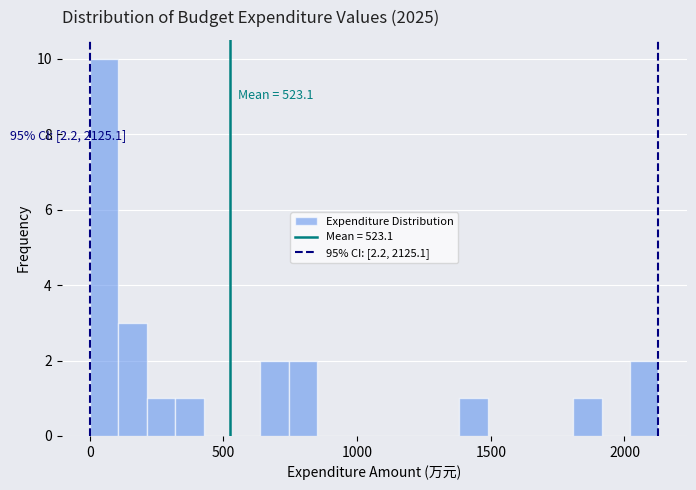

Read against the x-axis, roughly where is the centre of the tallest bar?

50